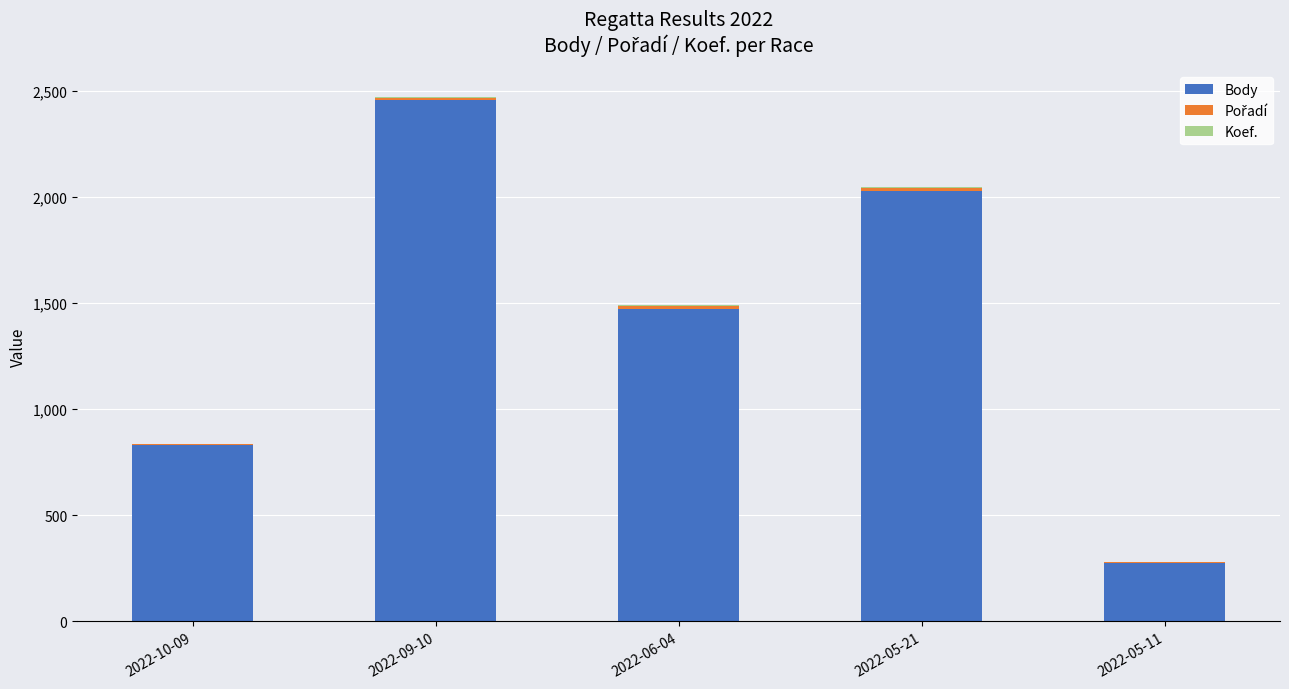

At which category is the sum across all series the highest?

2022-09-10